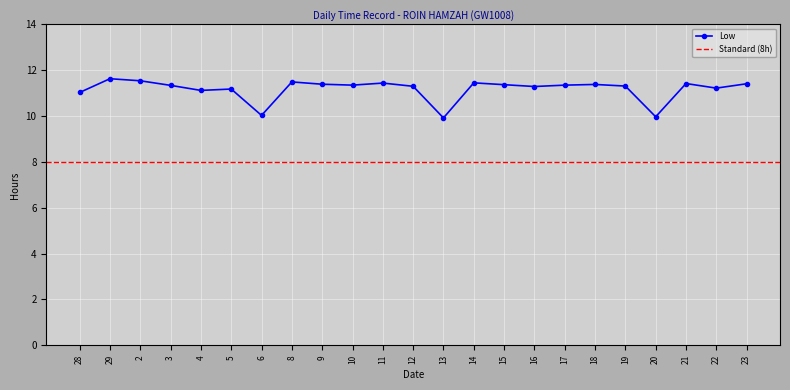

How many data points does each series have?

23